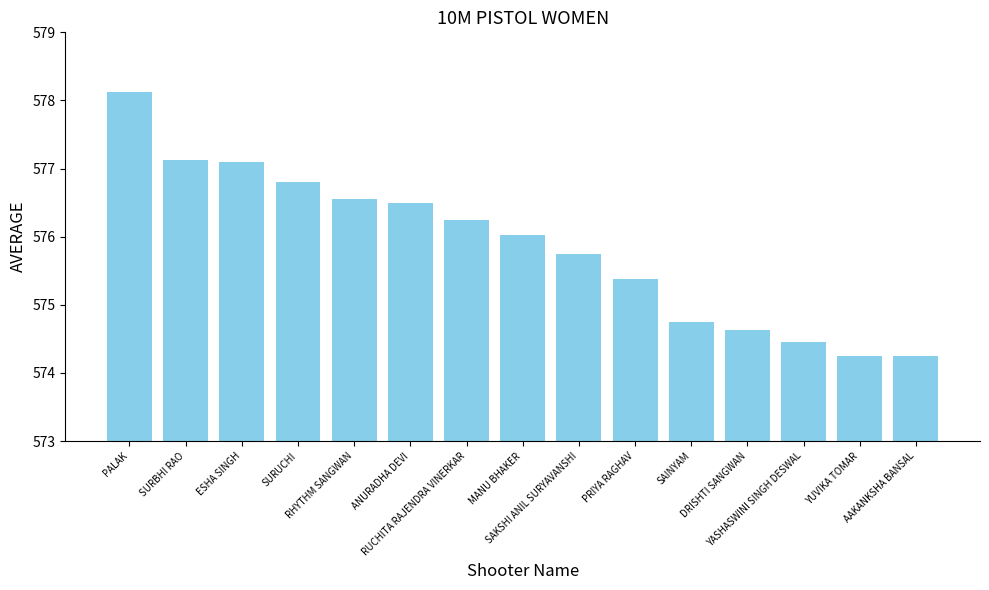

What is the maximum value shown in the chart?

578.1